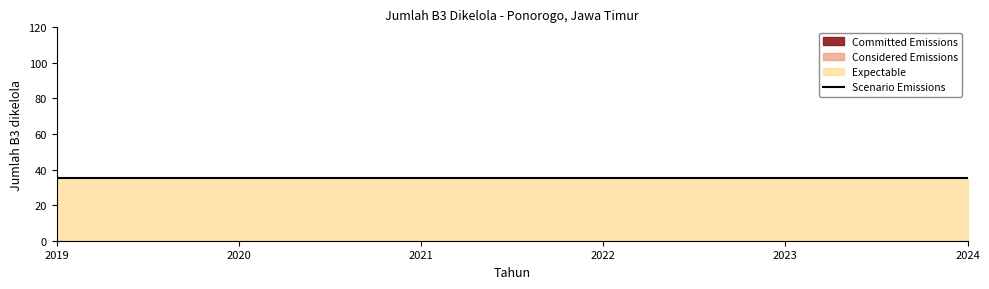

Does the chart have visible grid lines?

No